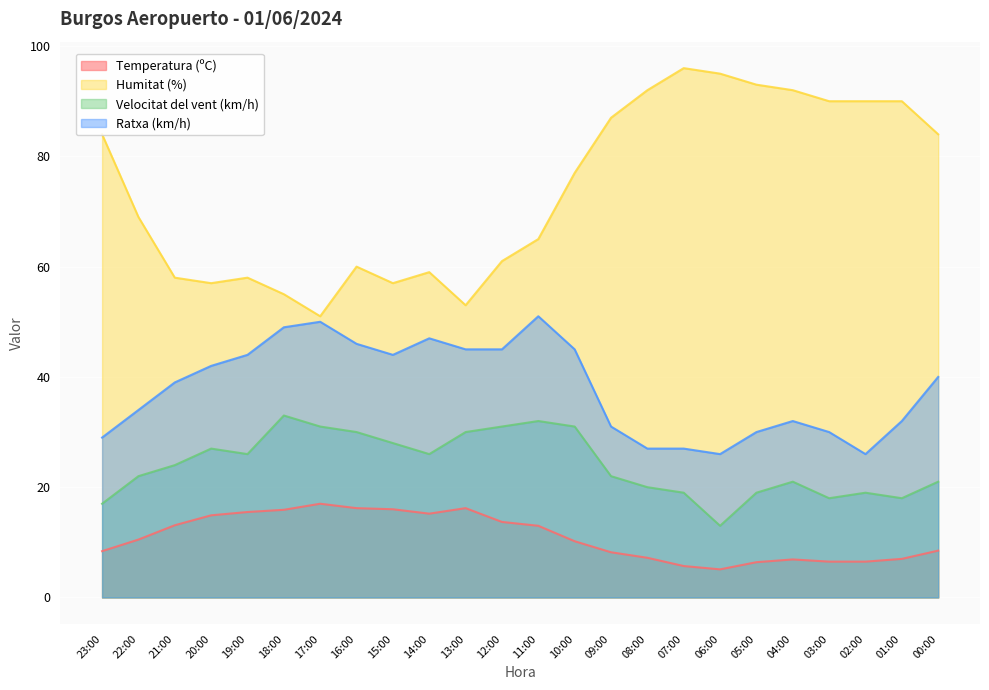

Which label corresponds to the largest value in the chart?

07:00